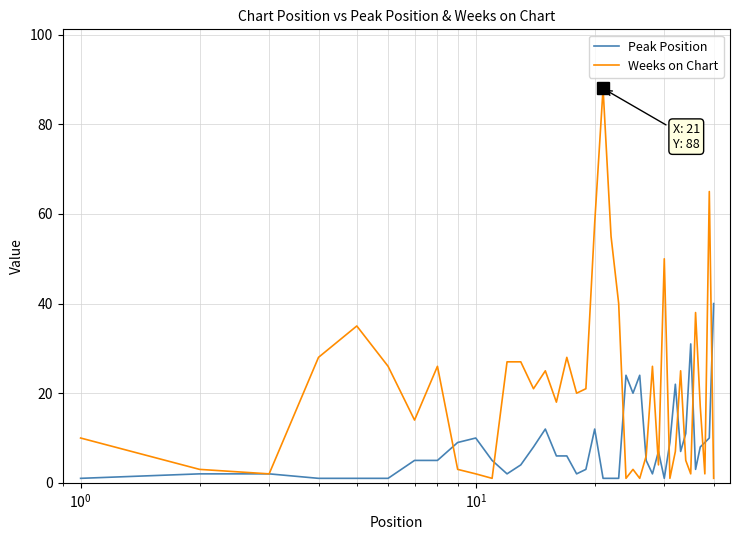

Which series has the largest total across all categories?

Weeks on Chart